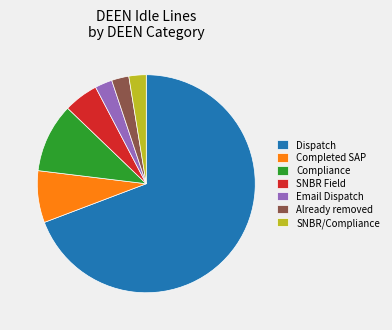

Is there any slice that represents more than half of the pie?

Yes